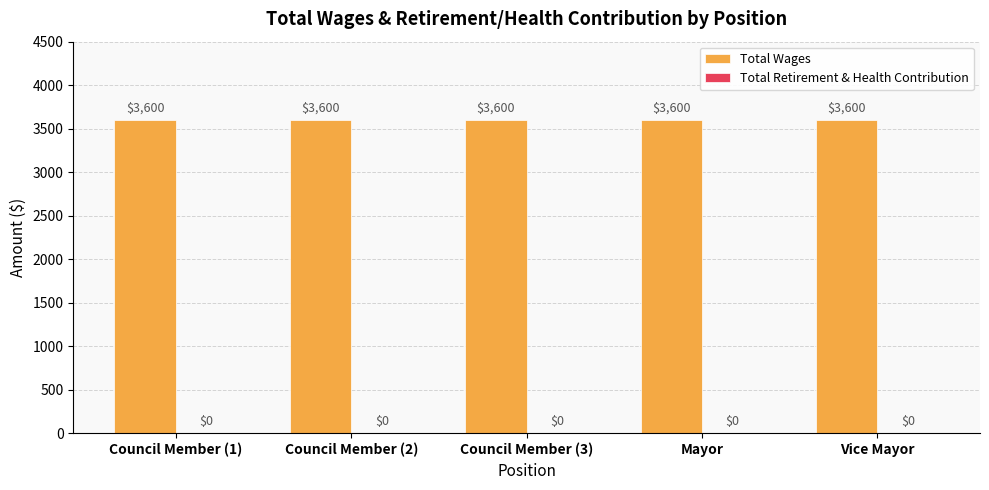

Does the chart contain stacked bars?

No